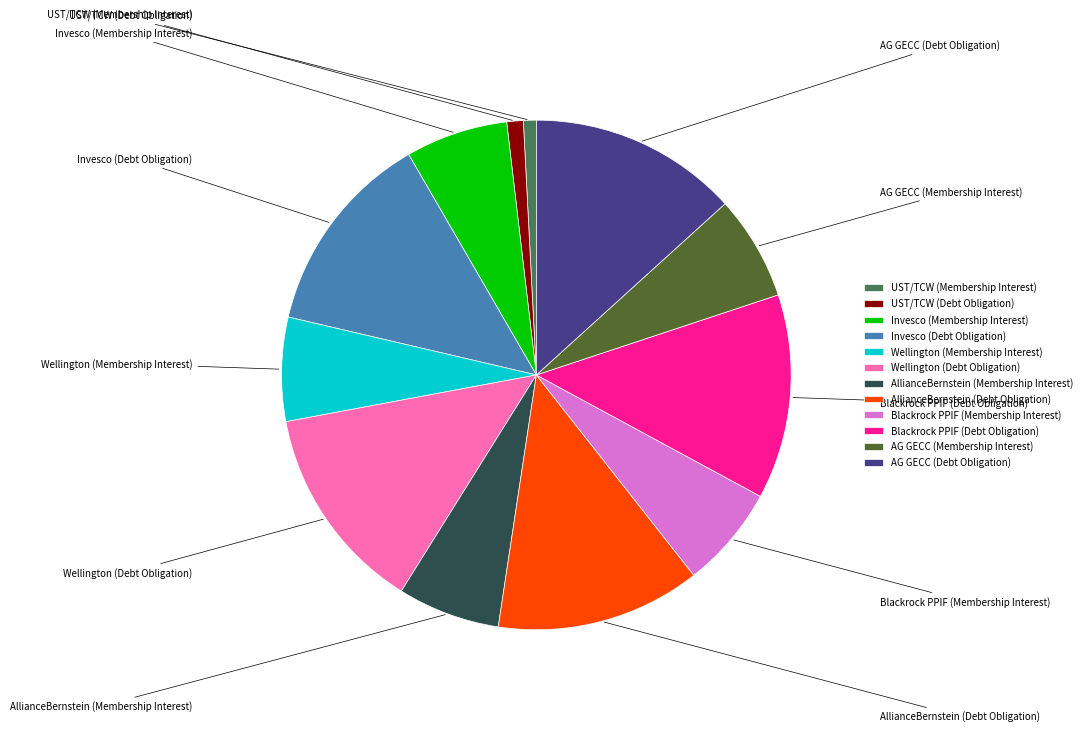

To the nearest percent, what is the difference between the AG GECC (Debt Obligation) and AllianceBernstein (Membership Interest) slice percentages?

7%